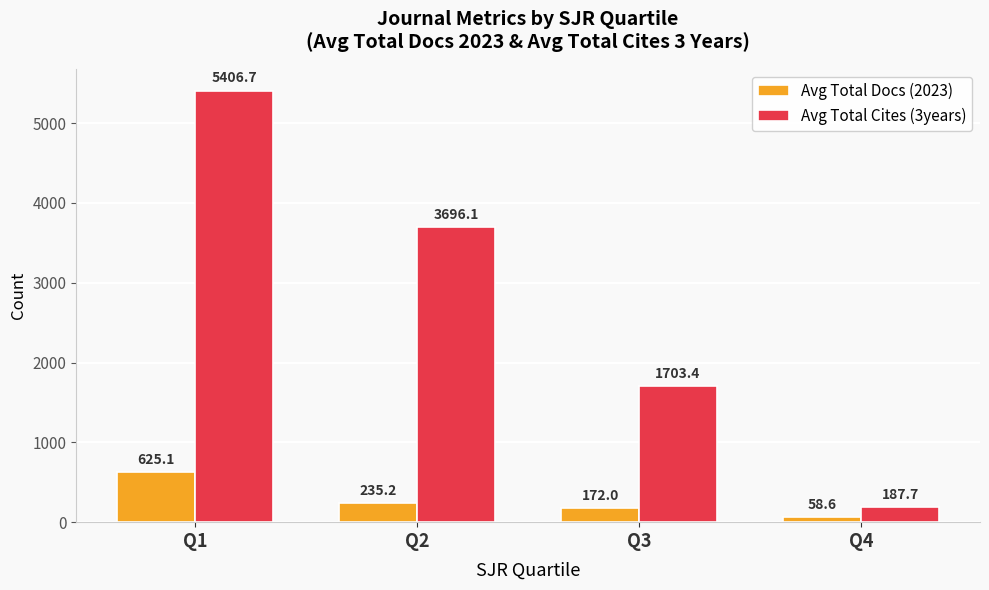

What is the value of the Avg Total Cites (3years) bar at the 4th from the left?

187.7